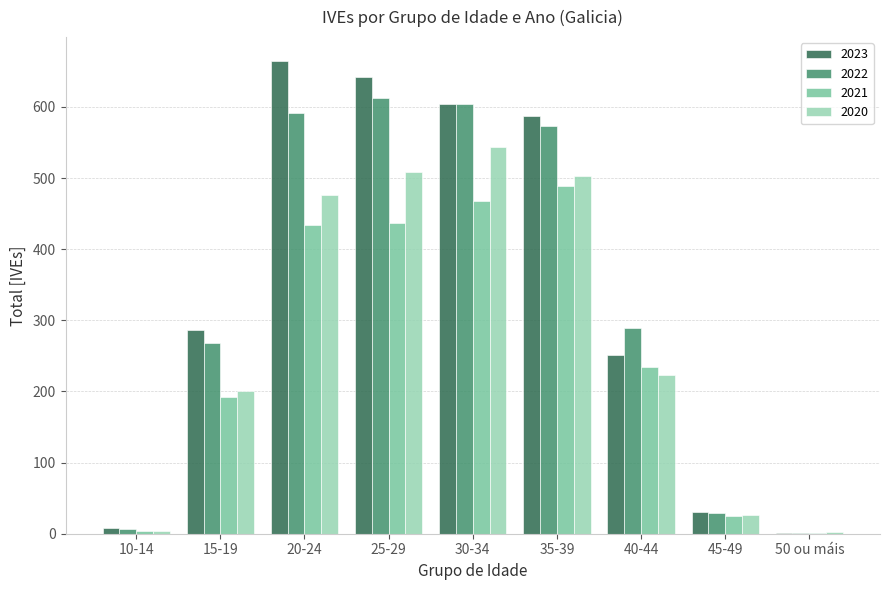

True or false: 2023 has a value of 1 at 50 ou máis.

True